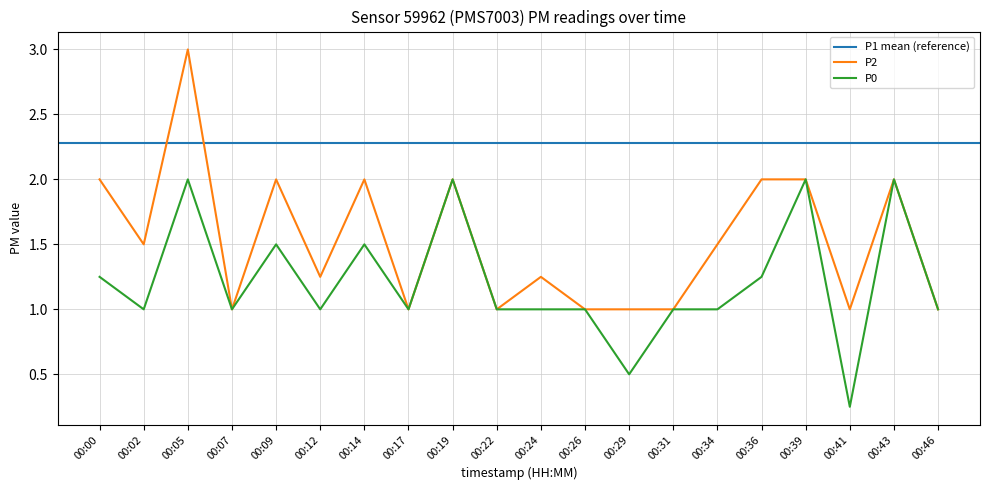

True or false: P2 has a value of 1.0 at 00:41.

True